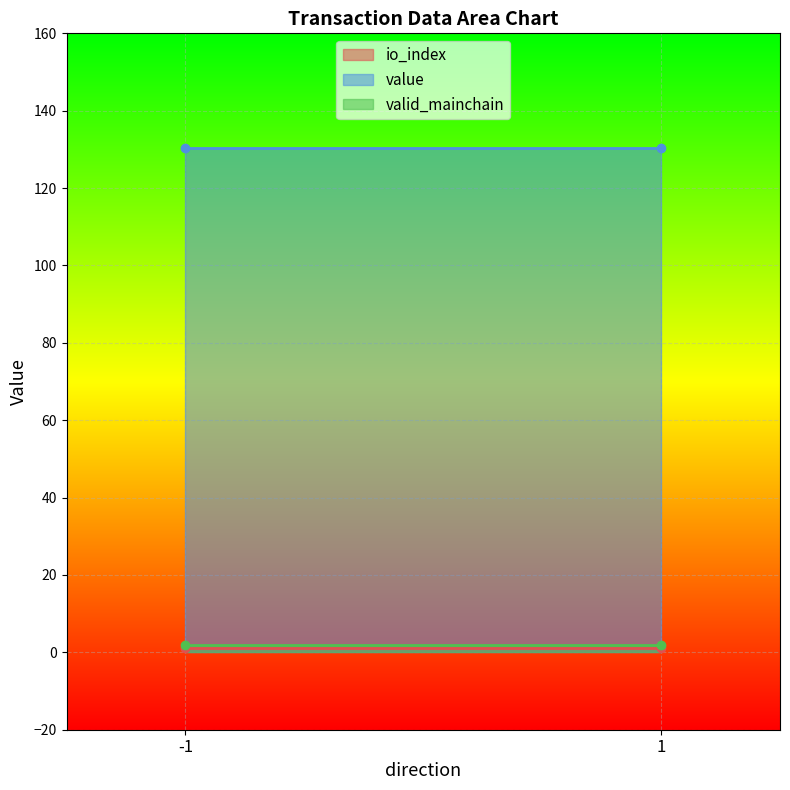

Is it true that value equals 62.6 at -1?

False